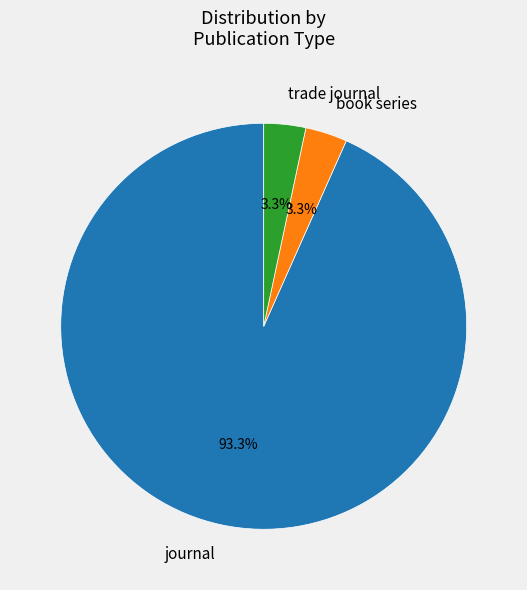

How many segments does this pie chart have?

3